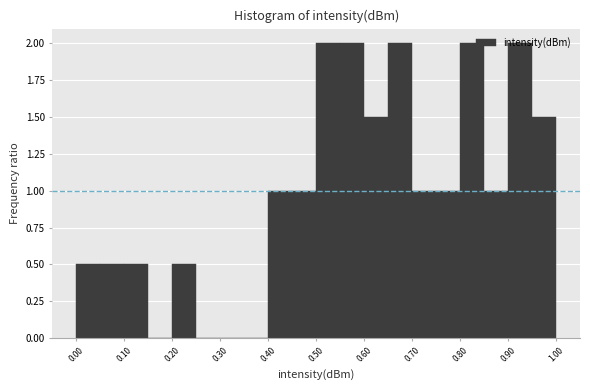

Reading left to right, transcribe this chart: for each bar, give the range it covers on the x-axis and its height. The values are not printed on the chart, so give them approximately, as read against the axis.

0.00 to 0.05: 0.5
0.05 to 0.10: 0.5
0.10 to 0.15: 0.5
0.15 to 0.20: 0
0.20 to 0.25: 0.5
0.25 to 0.30: 0
0.30 to 0.35: 0
0.35 to 0.40: 0
0.40 to 0.45: 1.0
0.45 to 0.50: 1.0
0.50 to 0.55: 2.0
0.55 to 0.60: 2.0
0.60 to 0.65: 1.5
0.65 to 0.70: 2.0
0.70 to 0.75: 1.0
0.75 to 0.80: 1.0
0.80 to 0.85: 2.0
0.85 to 0.90: 1.0
0.90 to 0.95: 2.0
0.95 to 1.00: 1.5